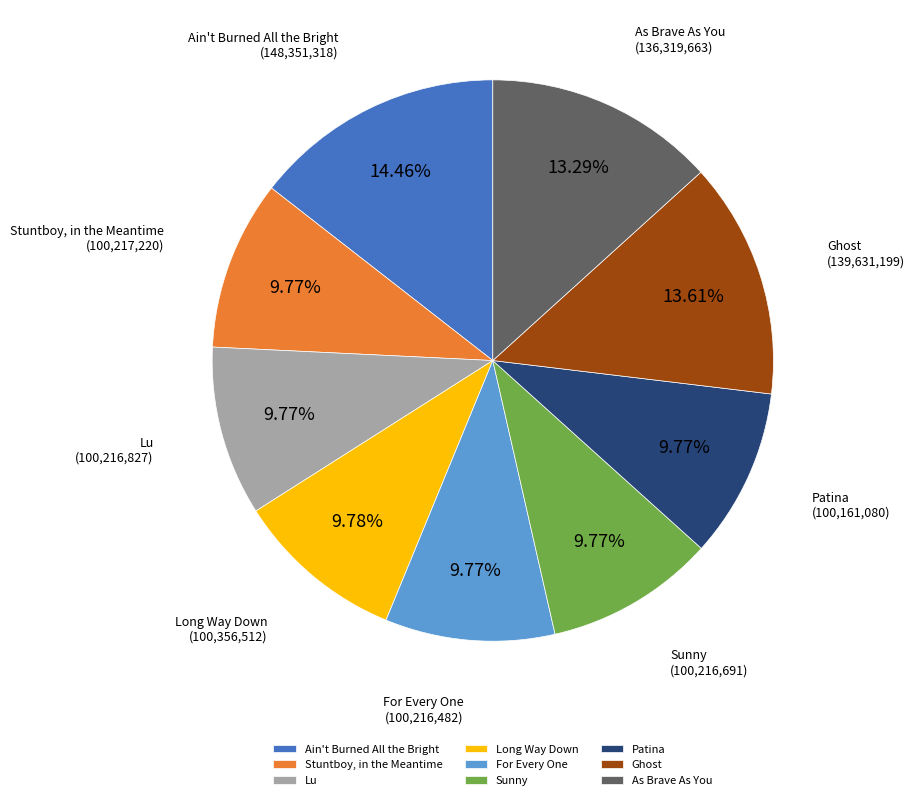

What is the largest slice in the pie chart?

Ain't Burned All the Bright